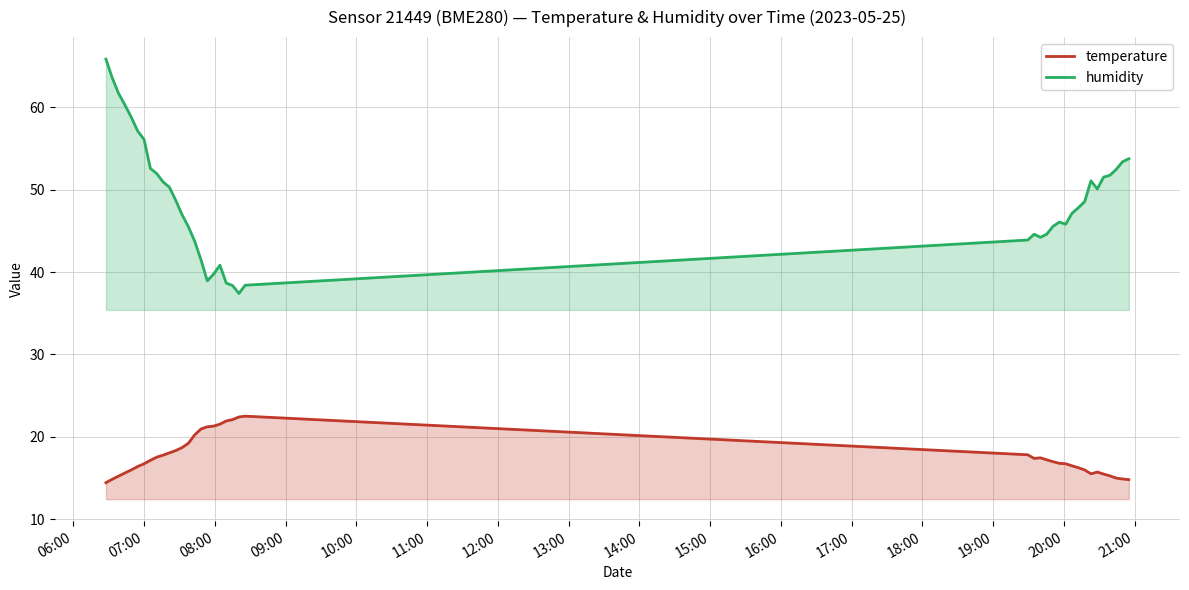

Which series has the largest range (max minus min)?

humidity